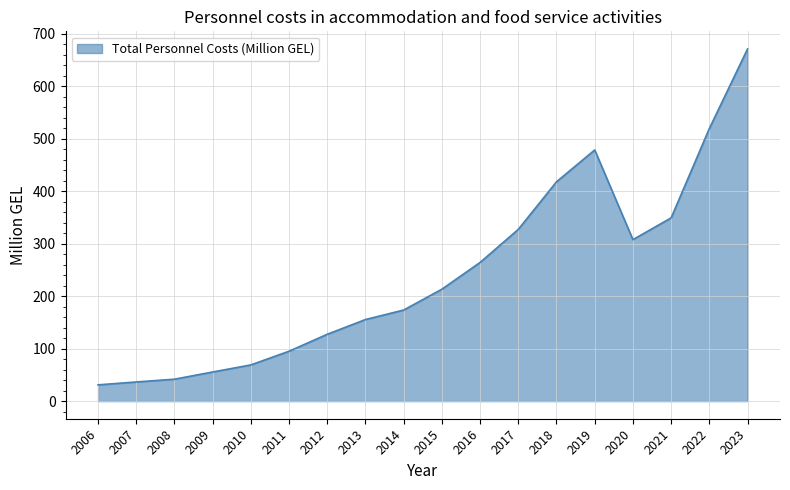

Does the chart display data point markers on the line(s)?

No